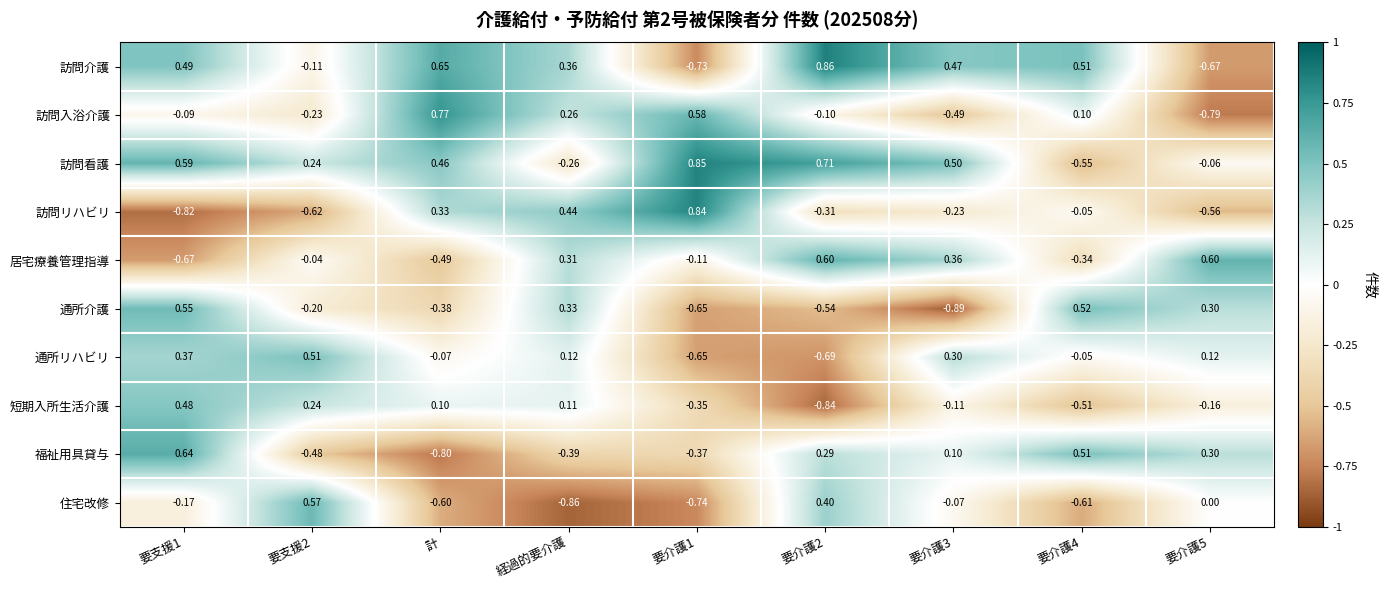

At 要介護3, list the series in order from largest to smallest.

訪問看護, 訪問介護, 居宅療養管理指導, 通所リハビリ, 福祉用具貸与, 住宅改修, 短期入所生活介護, 訪問リハビリ, 訪問入浴介護, 通所介護